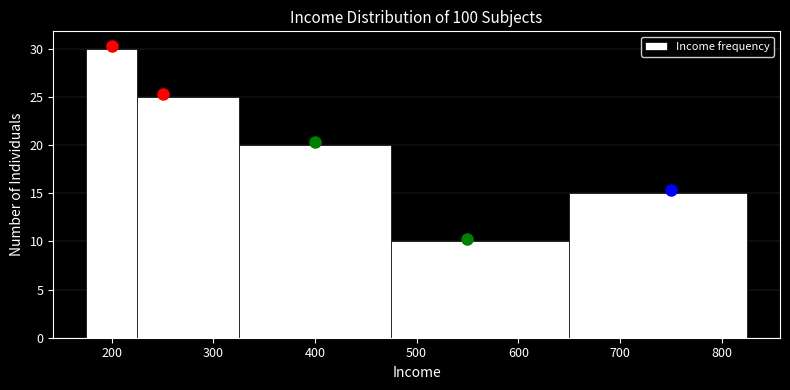

Over which range of the x-axis is the bar tallest?

175 to 225